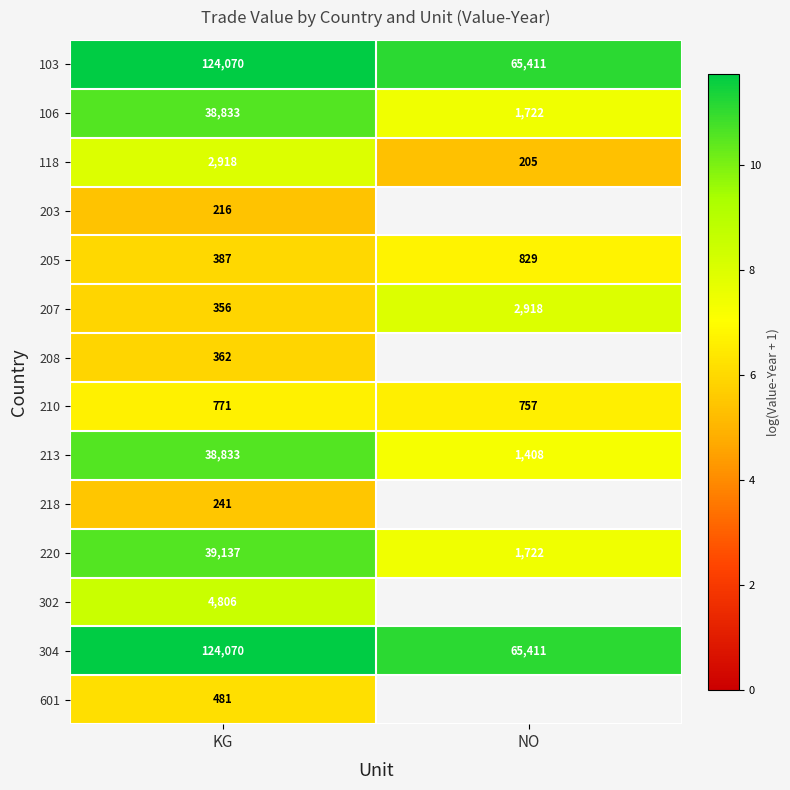

Is the value of 213 at NO greater than the value of 103 at KG?

No